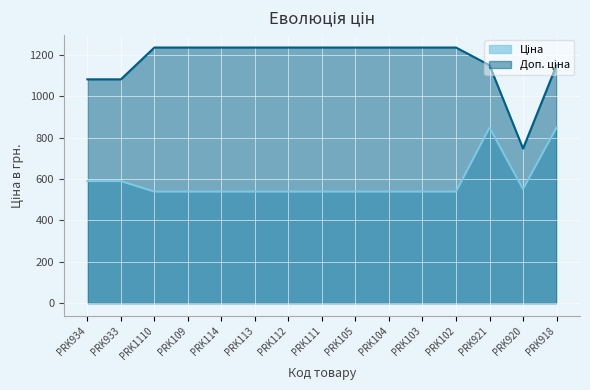

What is the value of the Ціна point at the 9th from the left?

539.0